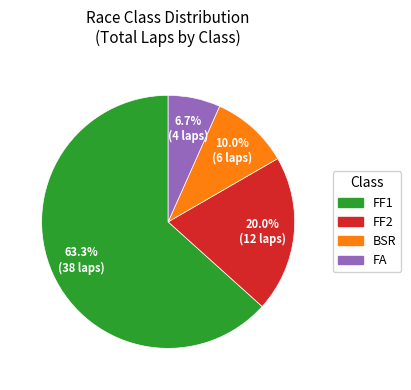

Which category has the biggest portion of the pie?

FF1